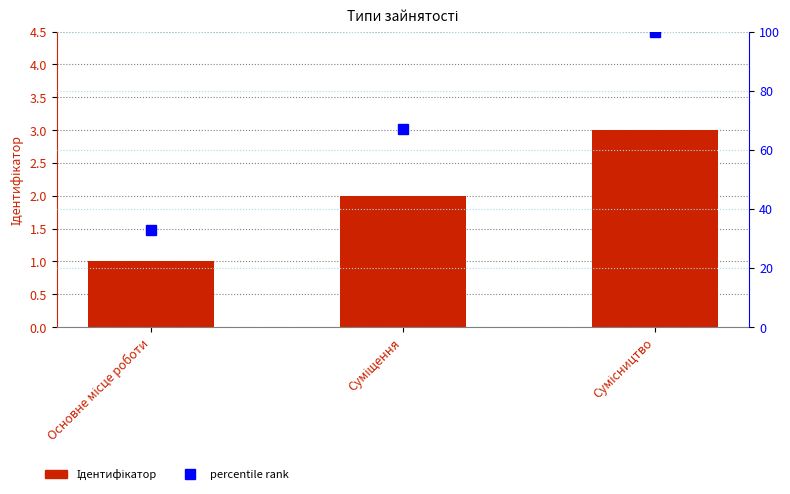

What is the label of the 3rd bar from the left?

Сумісництво